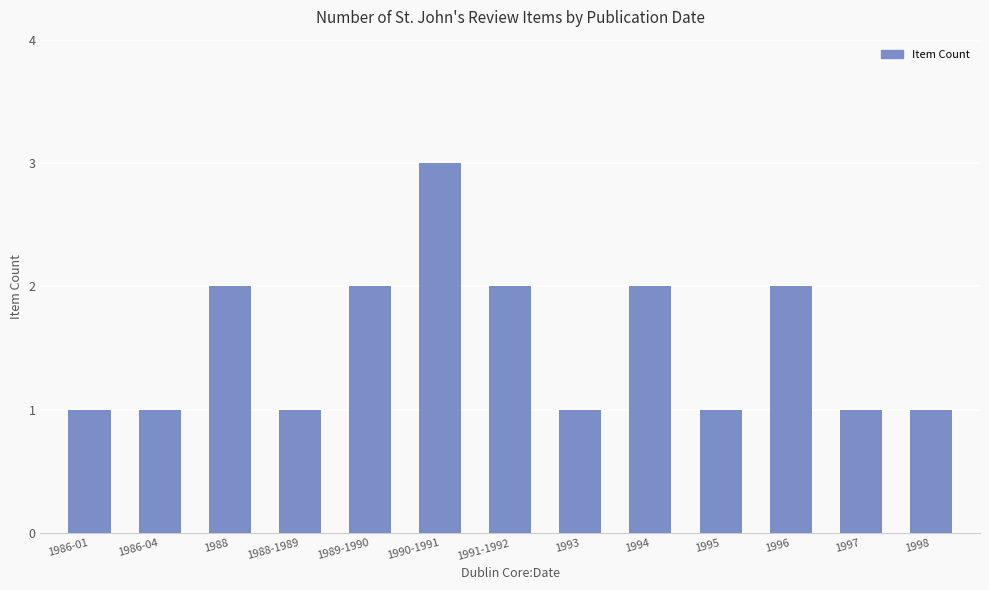

What is the label of the 13th bar from the left?

1998